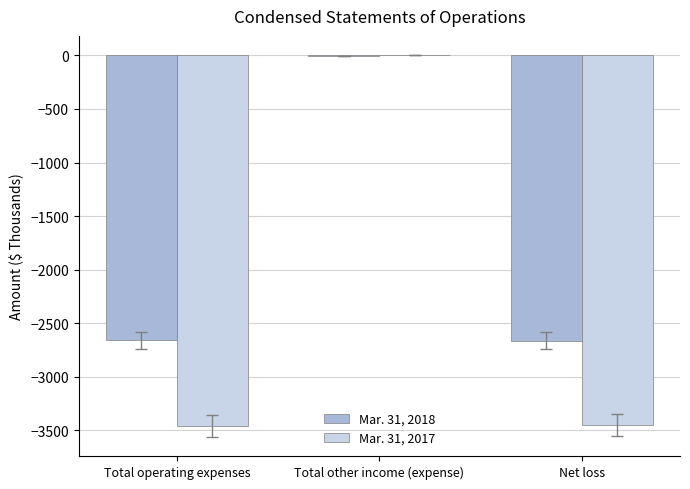

What is the greatest value displayed?

4